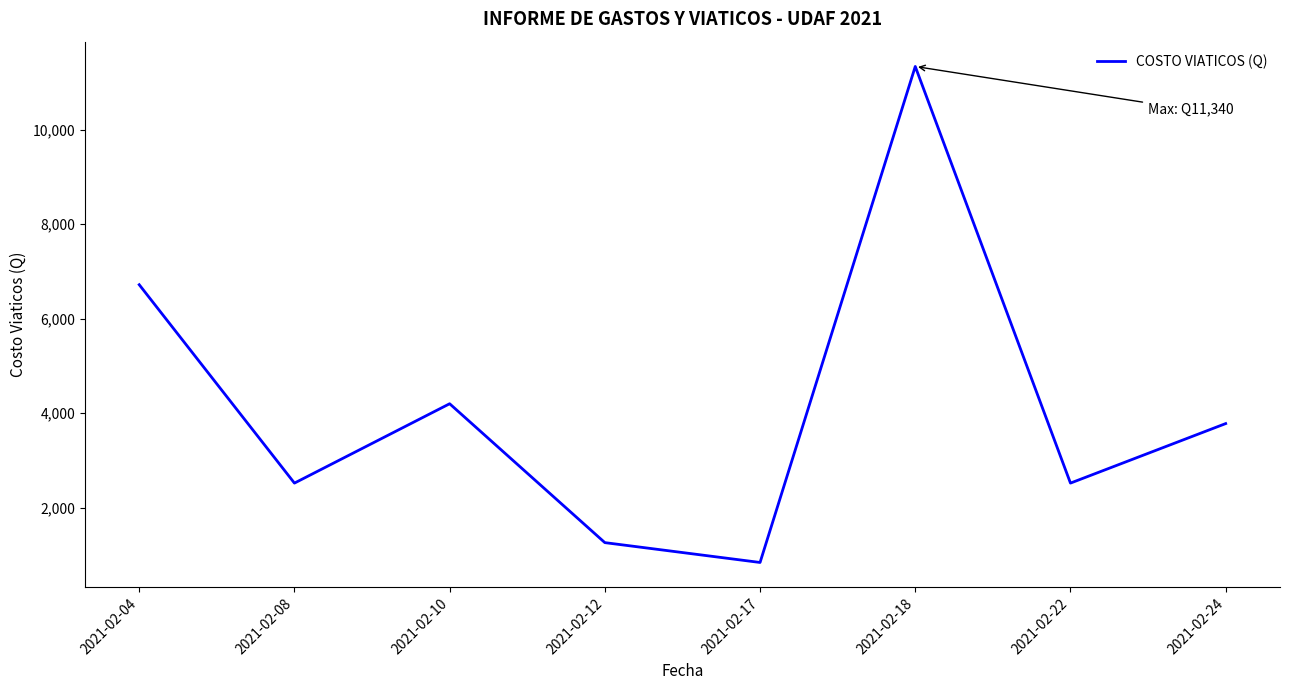

What is the maximum value shown in the chart?

11340